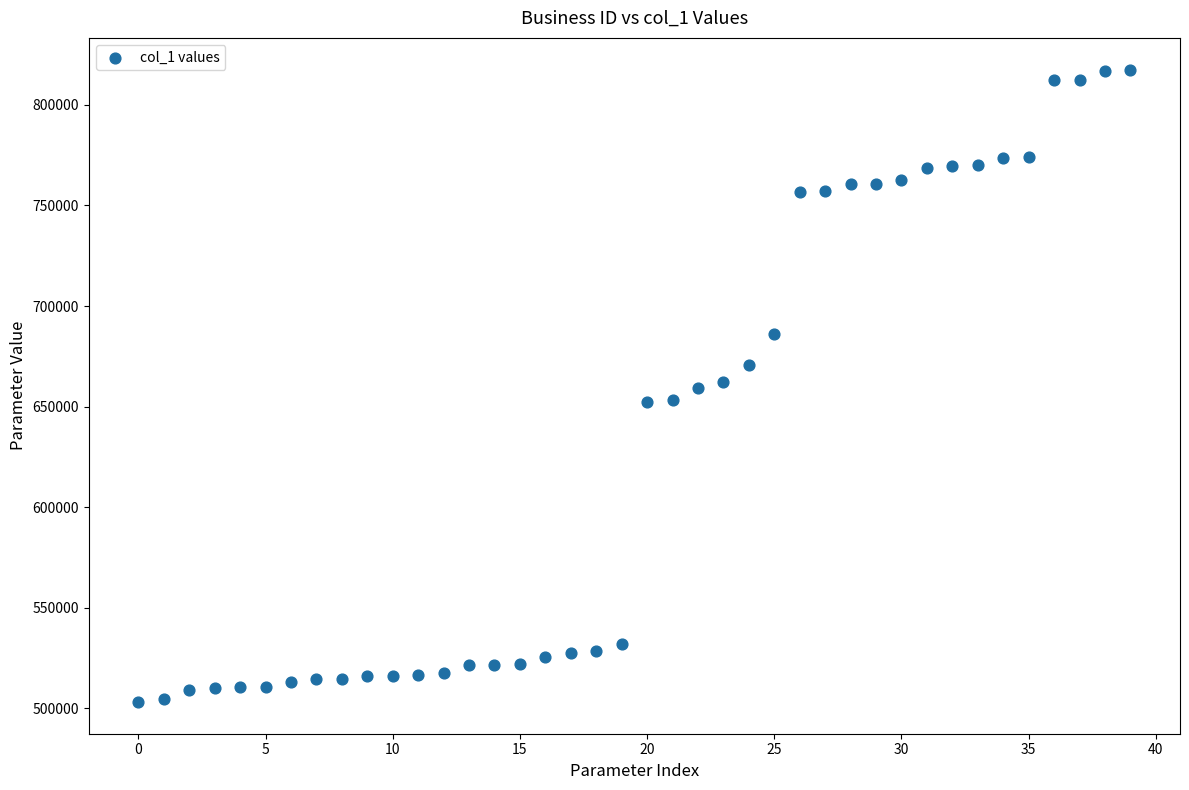

What is the range of Y values (max minus min)?

314467